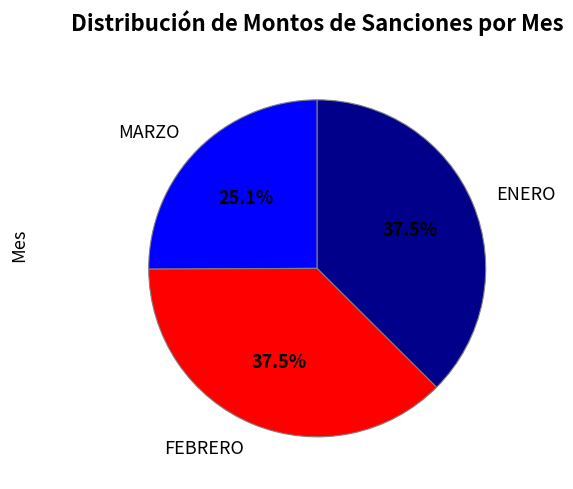

What is the total percentage of MARZO and FEBRERO?

62.5%